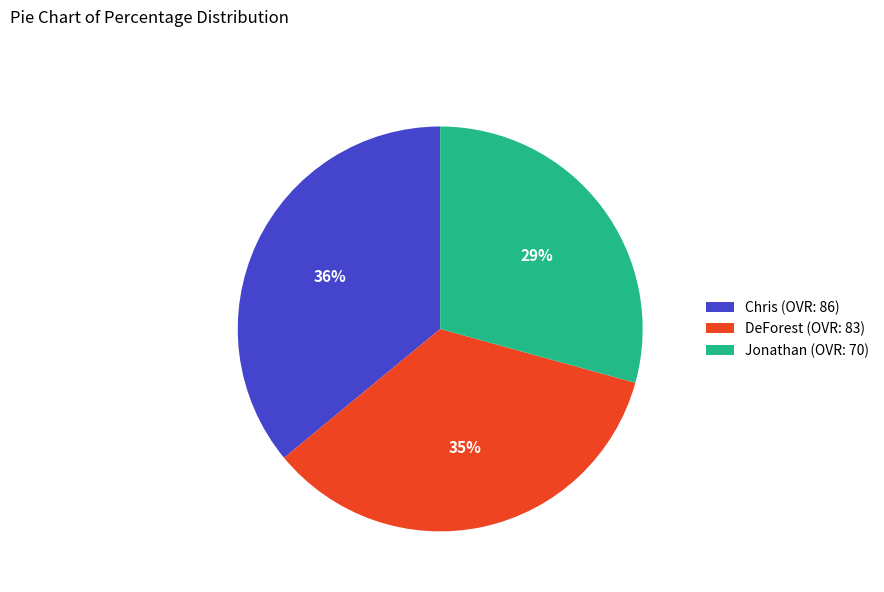

Which slice is the smallest?

Jonathan